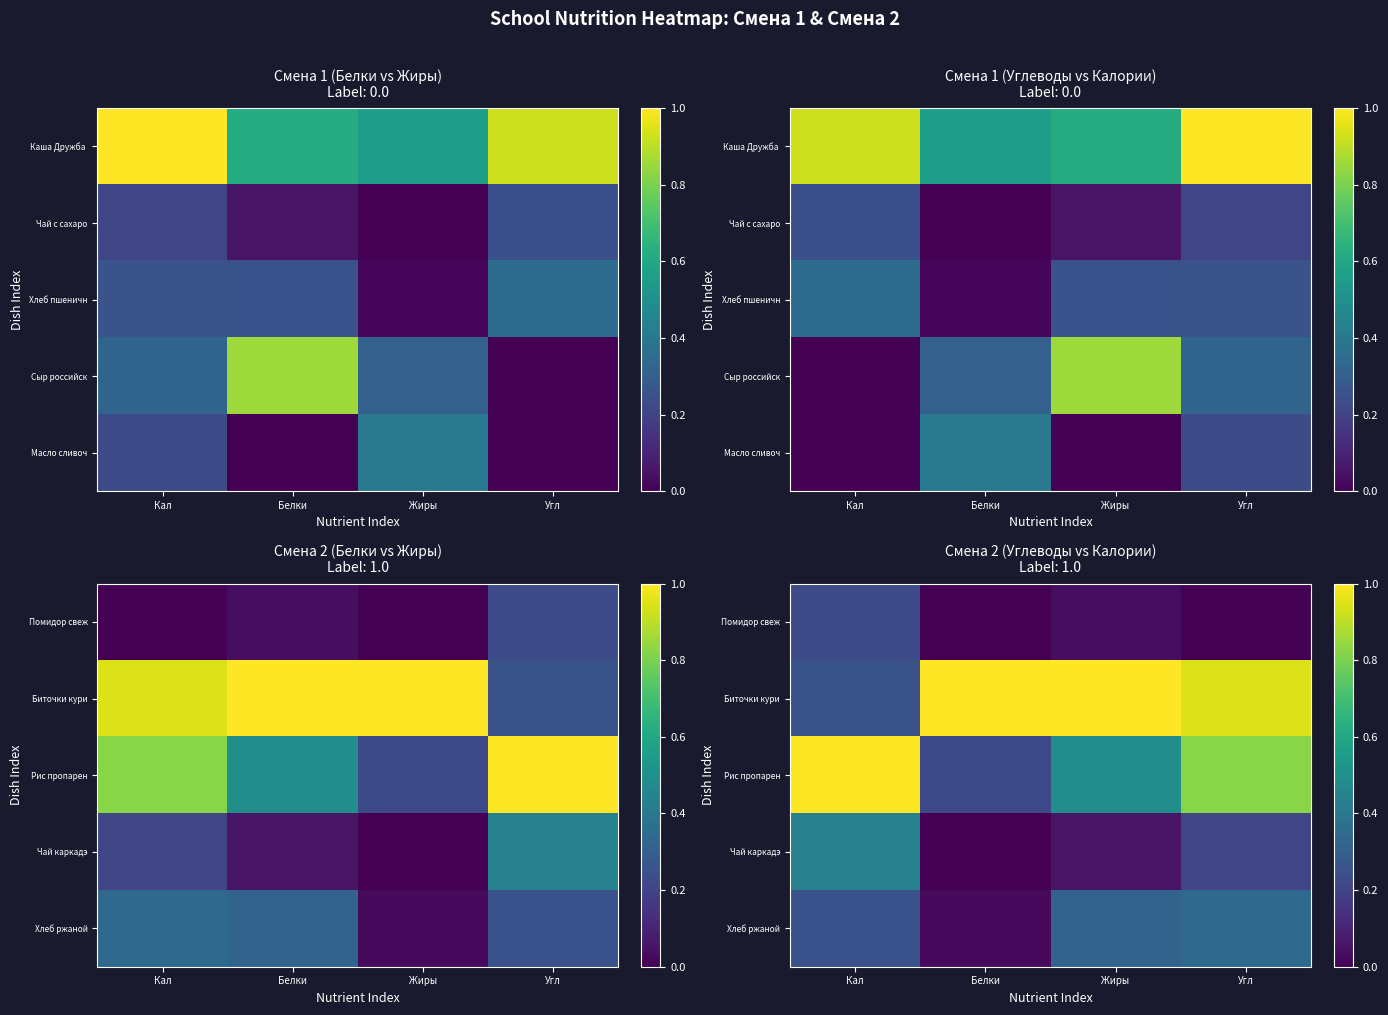

Which label corresponds to the largest value in the chart?

Белки